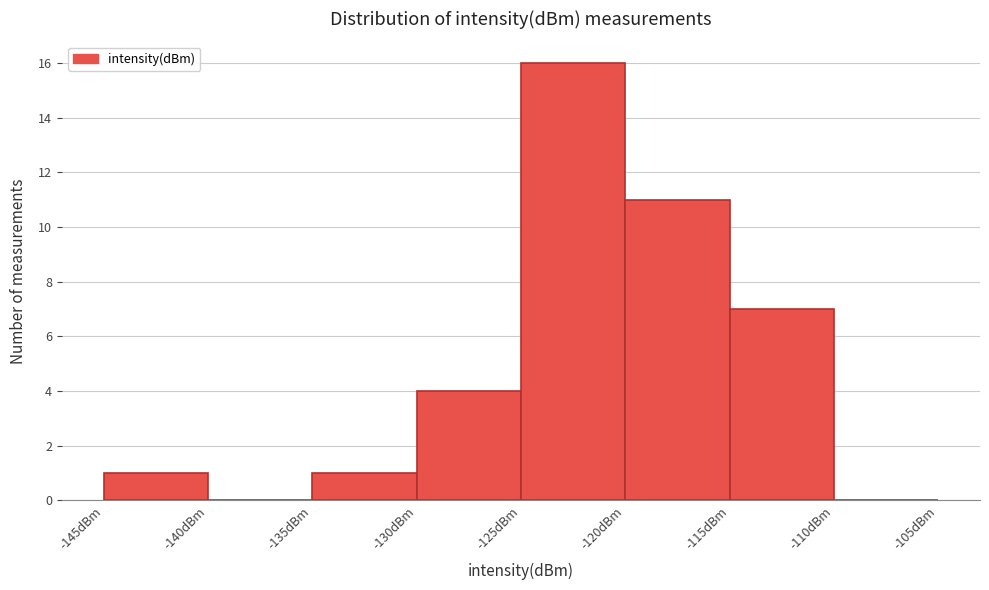

Reading left to right, list every bar in this chart as the range it spans on the x-axis followed by its height. The values are not printed on the chart, so give them approximately, as read against the axis.

-145 to -140: 1
-140 to -135: 0
-135 to -130: 1
-130 to -125: 4
-125 to -120: 16
-120 to -115: 11
-115 to -110: 7
-110 to -105: 0